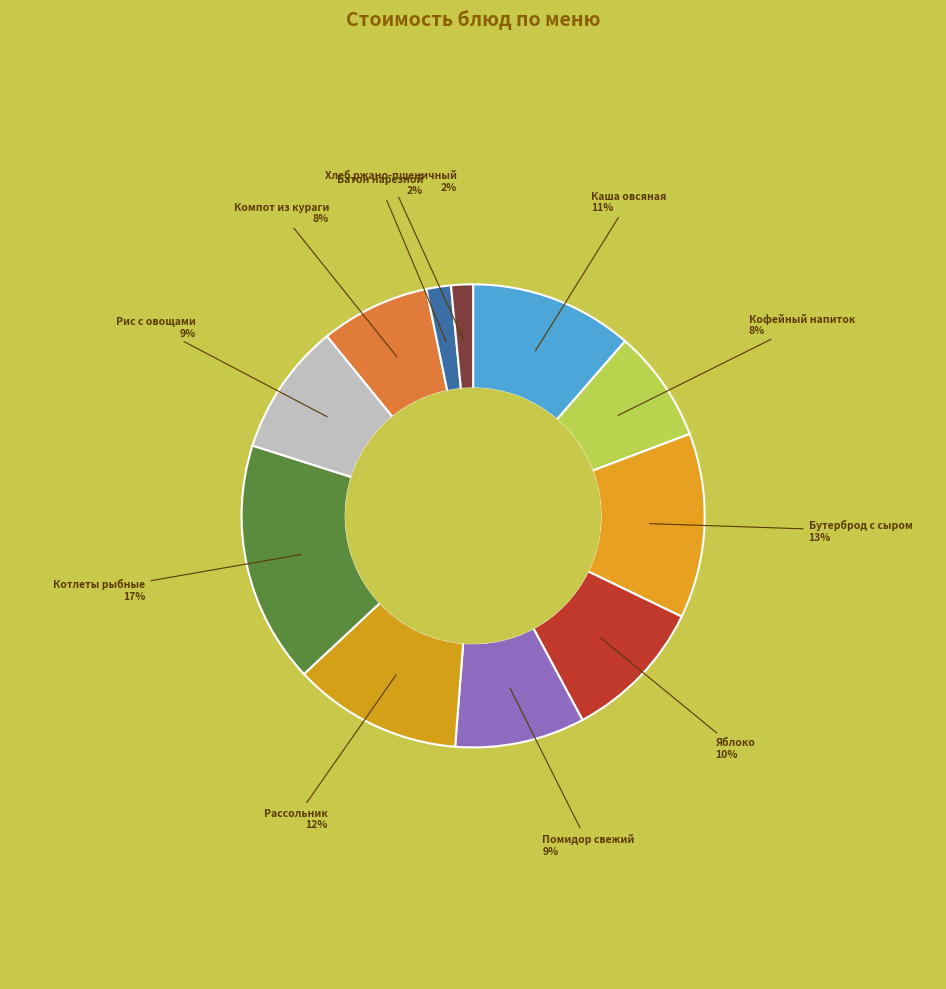

What is the largest slice in the pie chart?

Котлеты рыбные